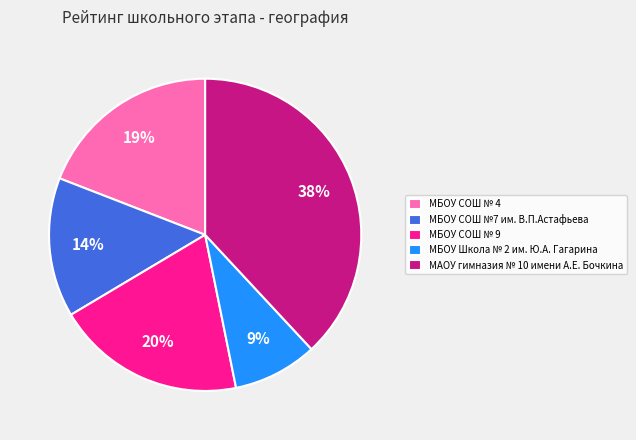

How many segments does this pie chart have?

5